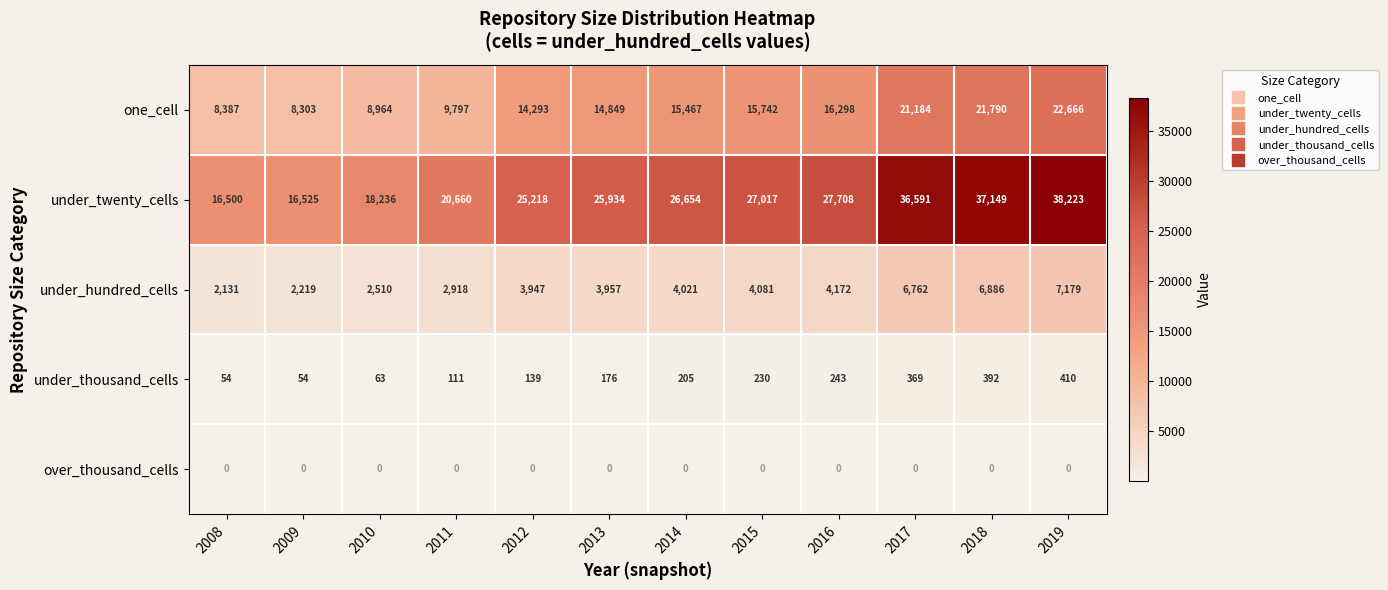

Rank the series at 2014 from lowest to highest value.

over_thousand_cells, under_thousand_cells, under_hundred_cells, one_cell, under_twenty_cells